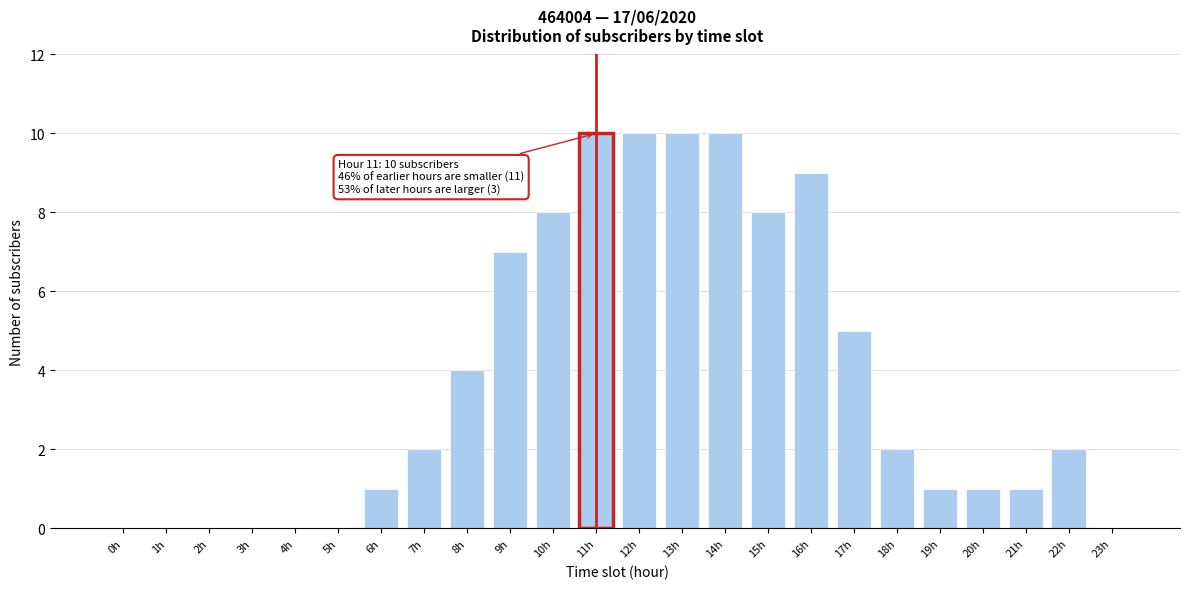

Reading left to right, transcribe all the data shown in this chart.

0h=0	1h=0	2h=0	3h=0	4h=0	5h=0	6h=1	7h=2	8h=4	9h=7	10h=8	11h=10	12h=10	13h=10	14h=10	15h=8	16h=9	17h=5	18h=2	19h=1	20h=1	21h=1	22h=2	23h=0